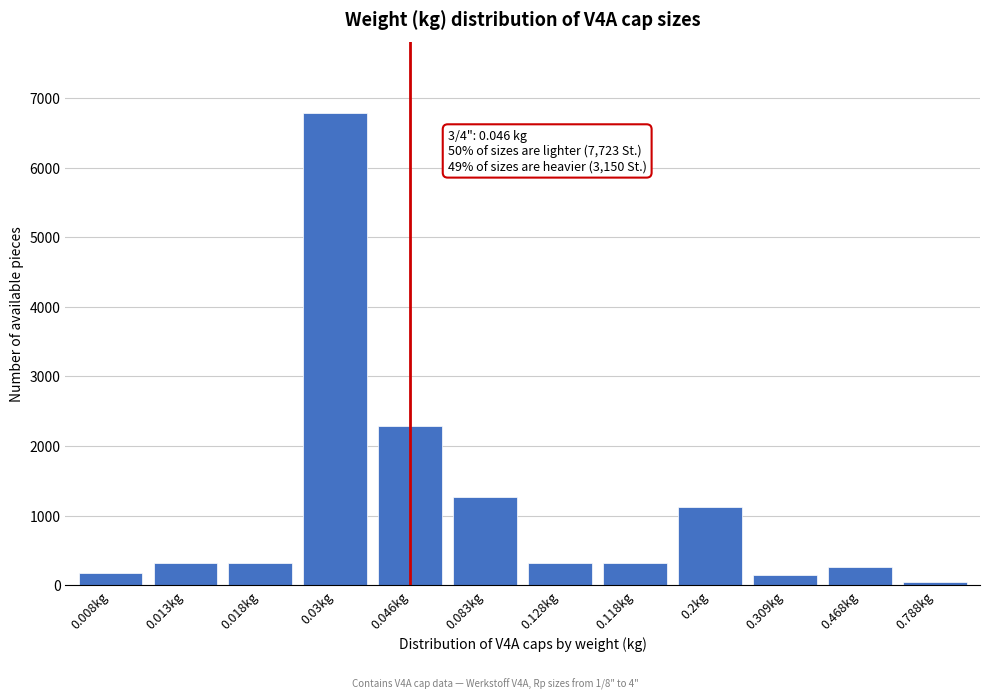

What is the difference between the maximum and second lowest values?

6639